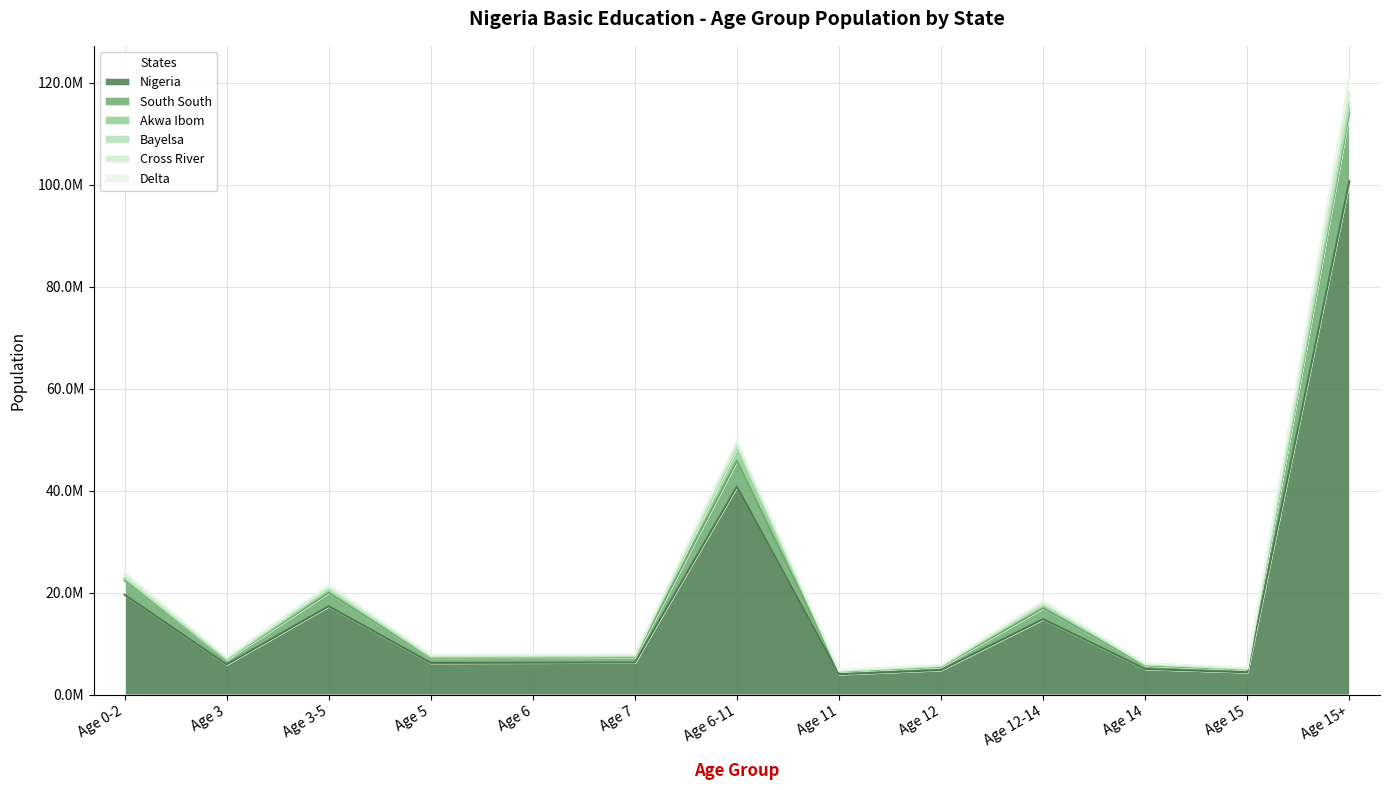

True or false: South South has more than 0 points higher than both neighbors.

True